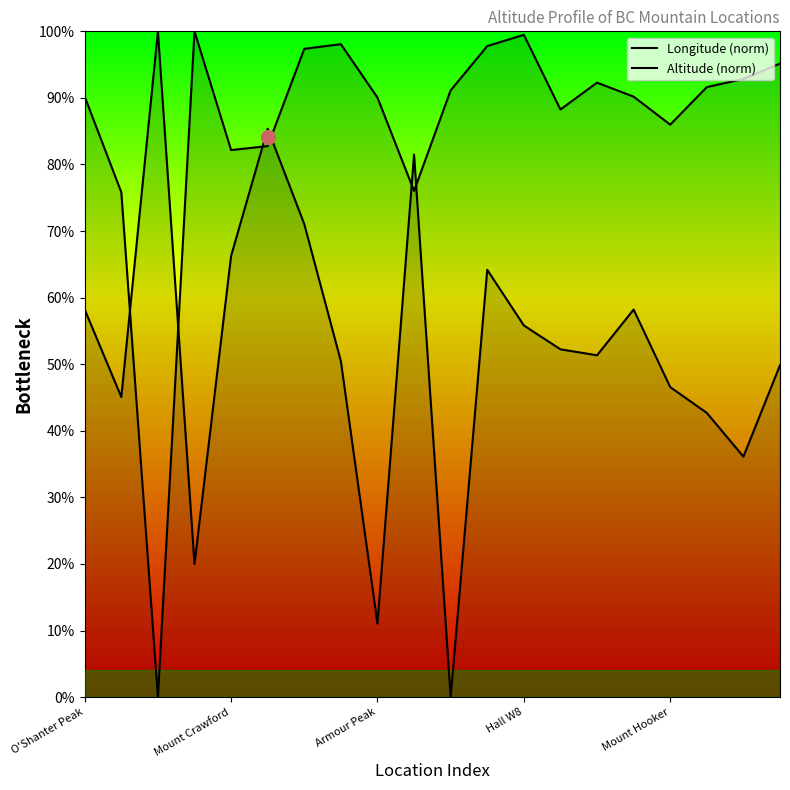

What is the sum of the Longitude (norm) values at 8 and 5?

96.4